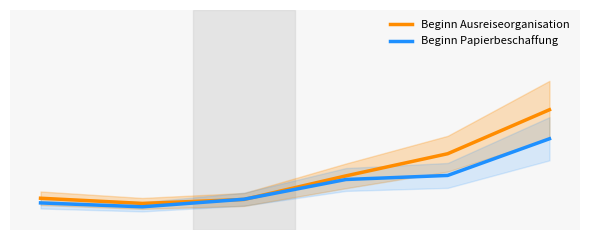

Reading left to right, transcribe all the data shown in this chart.

Beginn Ausreiseorganisation: 0=5.6	1=4.6	2=5.4	3=10.3	4=14.9	5=24.1
Beginn Papierbeschaffung: 0=4.7	1=3.8	2=5.4	3=9.6	4=10.4	5=18.1